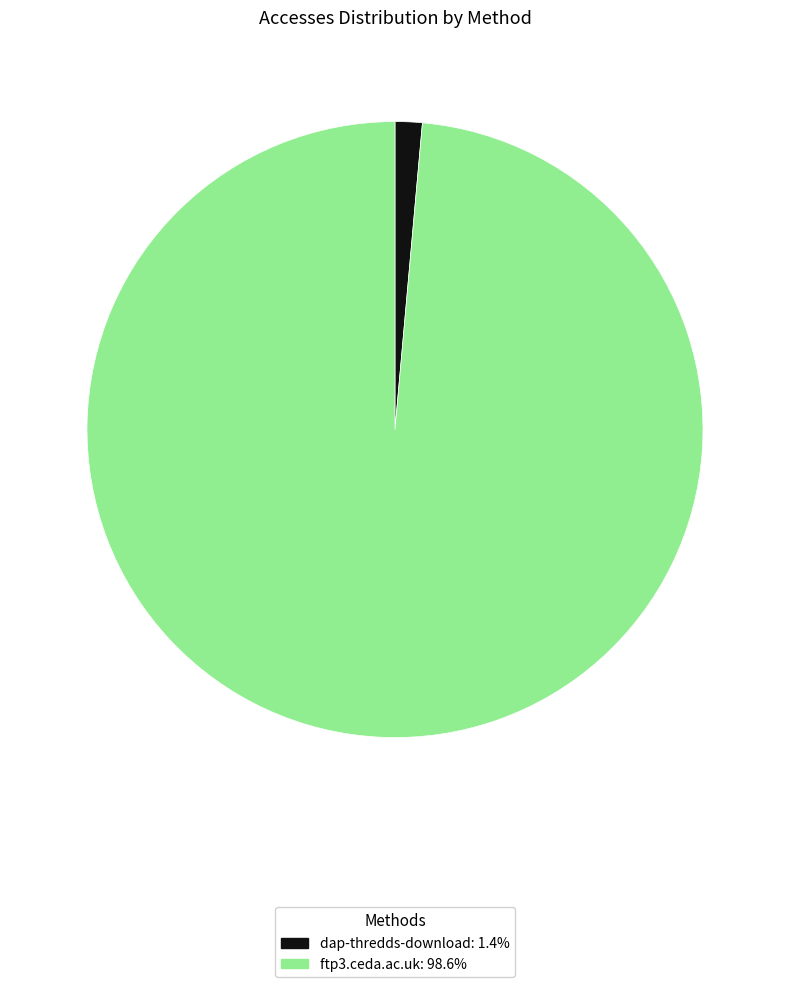

Combined, do ftp3.ceda.ac.uk and dap-thredds-download account for over 50%?

Yes